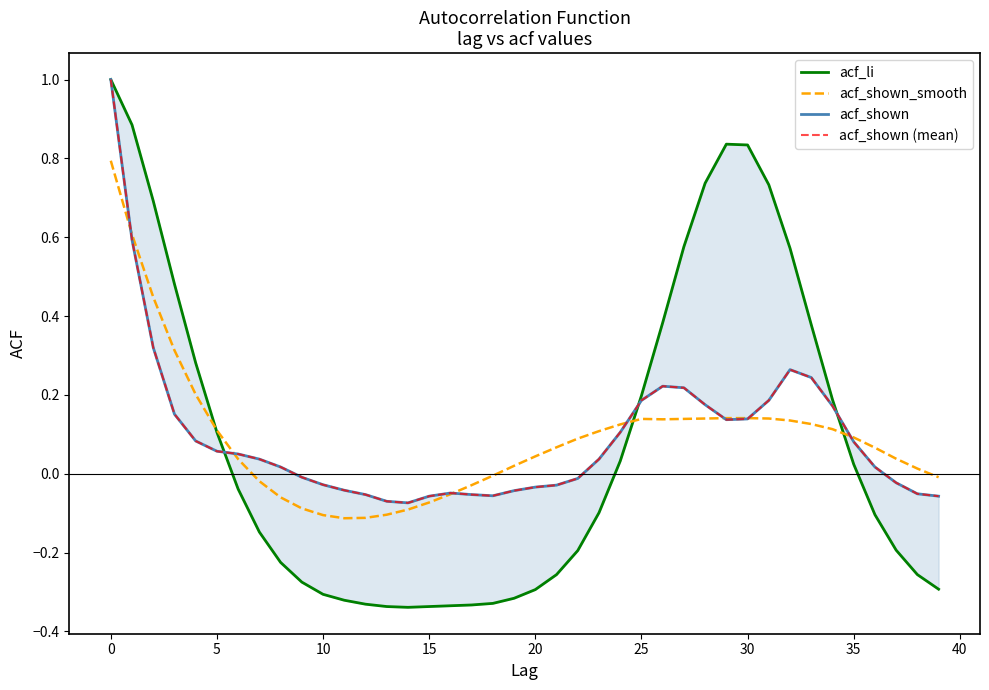

What is the average value of the acf_li series?

0.1